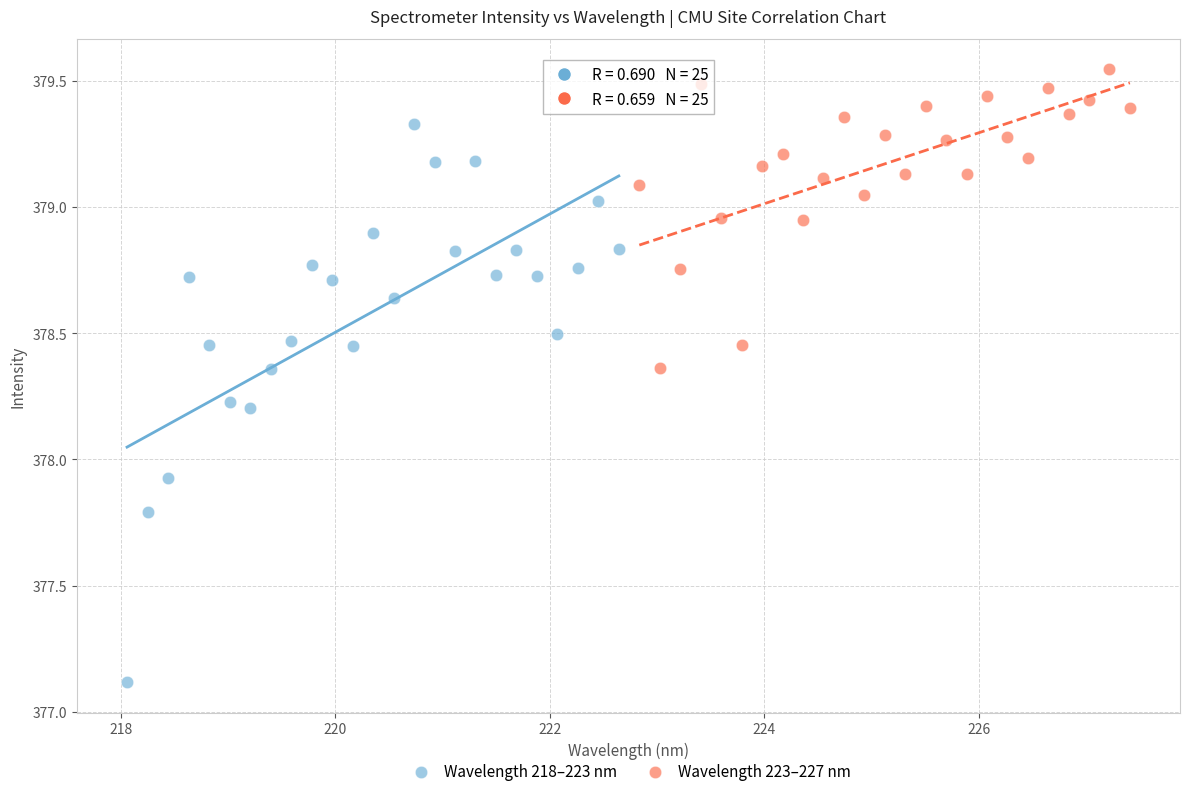

Which series has the largest Y range (max minus min)?

Wavelength 218–223 nm